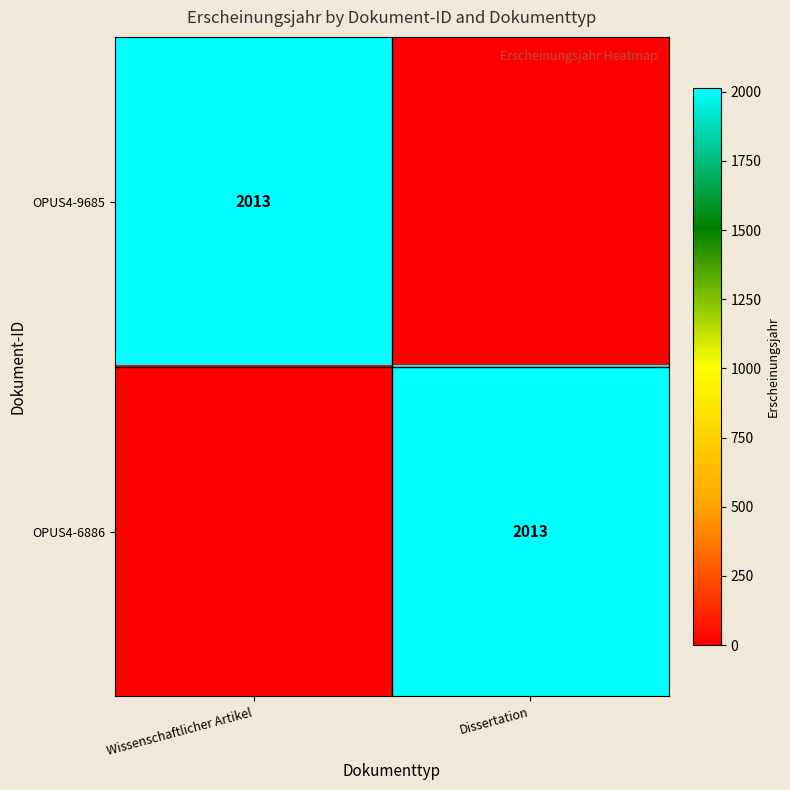

The OPUS4-6886 series shows 403 at Dissertation. True or false?

False